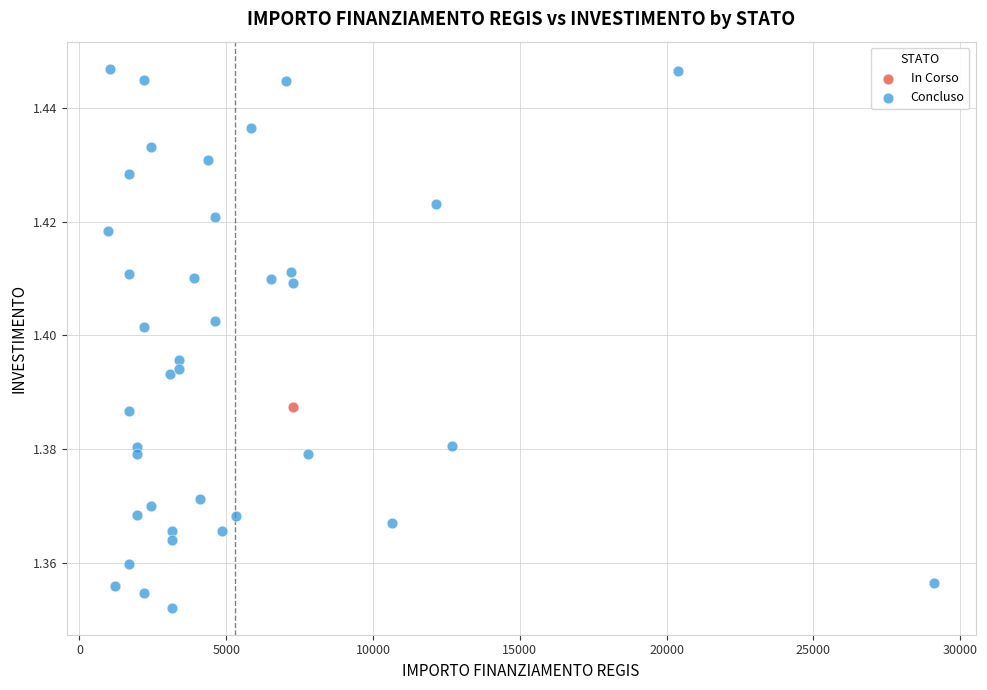

What are all the series names shown in the legend?

In Corso, Concluso